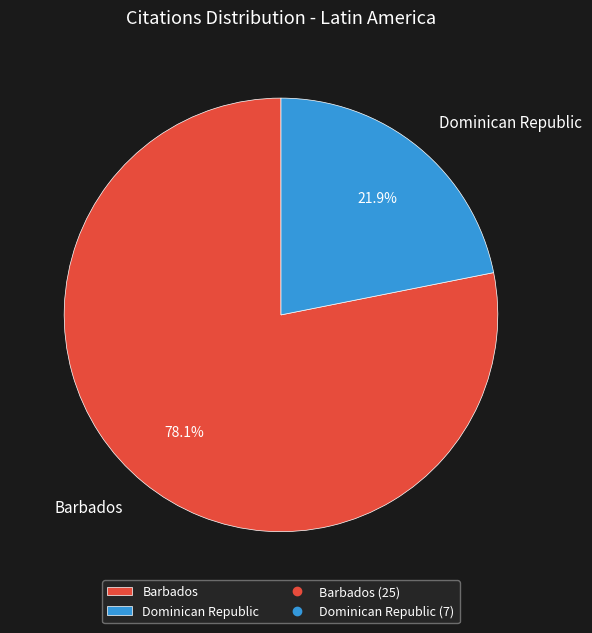

How many slices are in this pie chart?

2